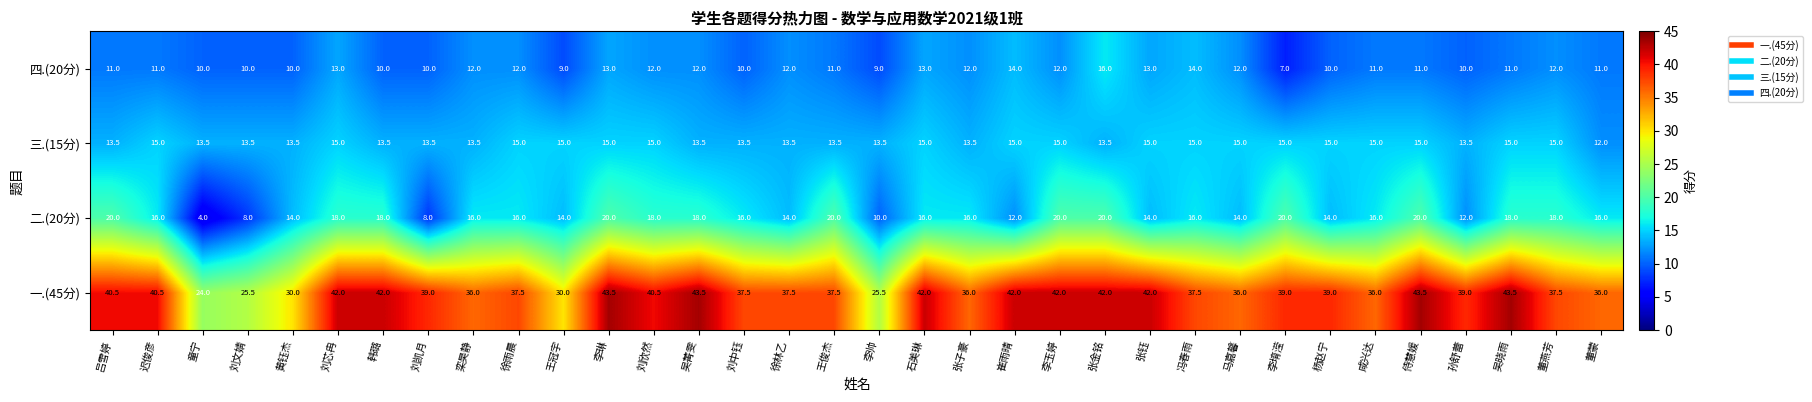

At which category does the chart reach its minimum across all series?

童宁